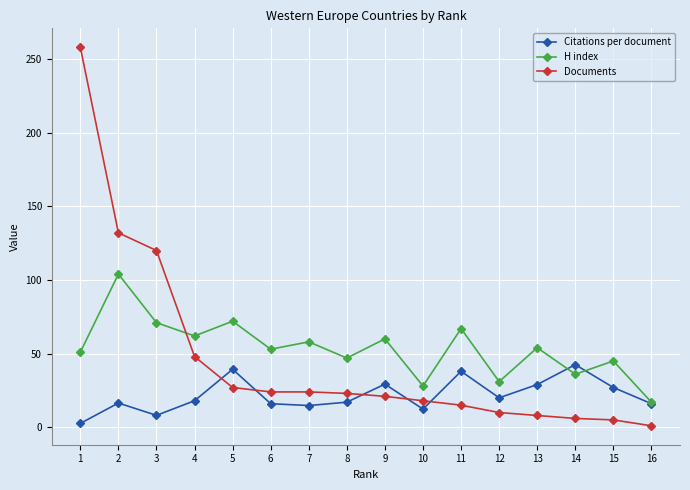

What is the minimum value shown in the chart?

1.0